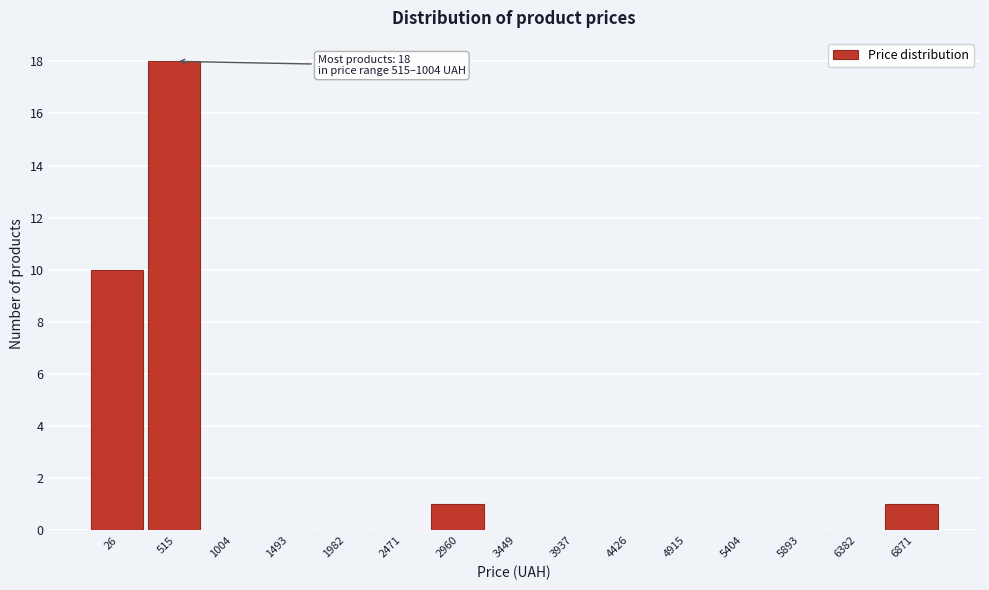

Reading left to right, what are all the values shown in this chart?

26=10	515=18	1004=0	1493=0	1982=0	2471=0	2960=1	3449=0	3937=0	4426=0	4915=0	5404=0	5893=0	6382=0	6871=1